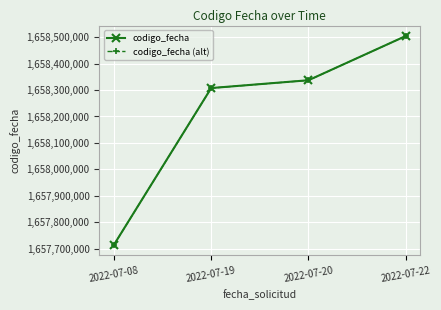

List the labels in order of codigo_fecha value, smallest first.

2022-07-08, 2022-07-19, 2022-07-20, 2022-07-22